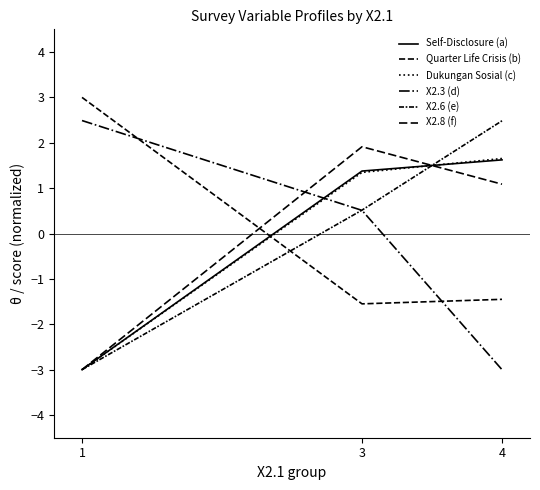

Which series has the largest total across all categories?

Dukungan Sosial (c)